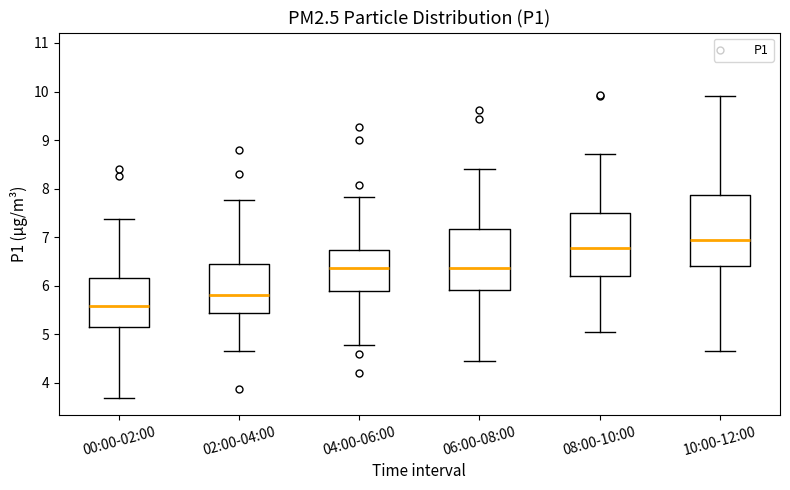

Comparing the boxes themselves (not the whiskers), which one is the tallest?

10:00-12:00